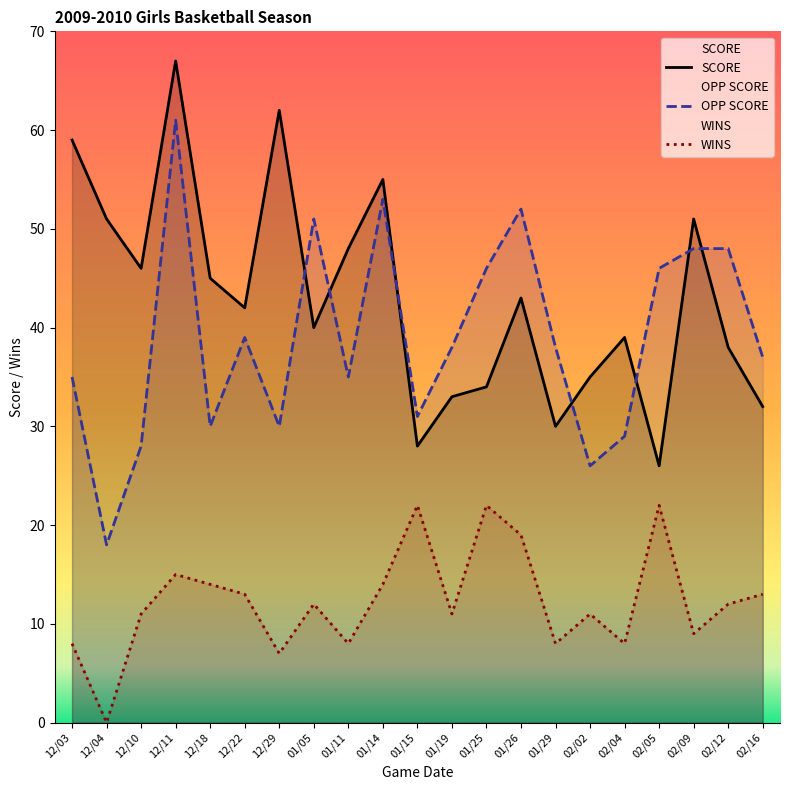

True or false: OPP SCORE and WINS intersect in this chart.

False